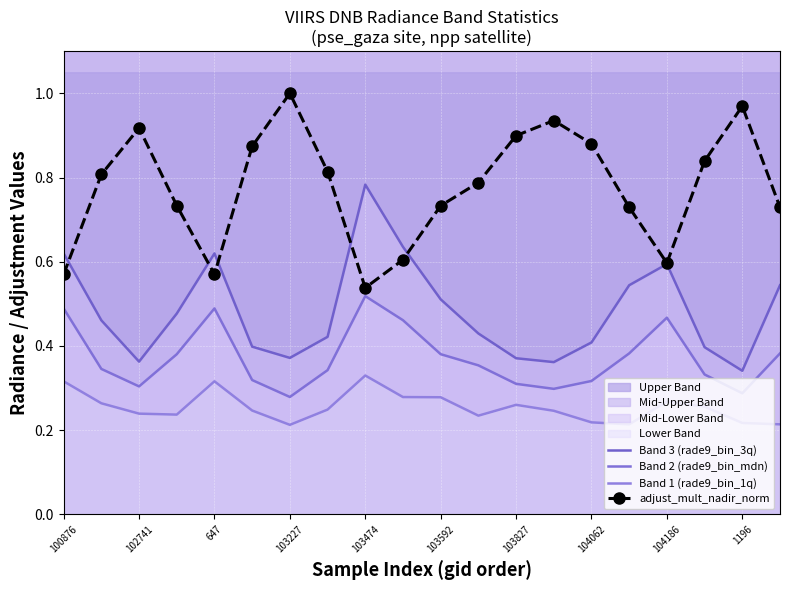

What is the highest value of the Band 1 (rade9_bin_1q) series?

0.3